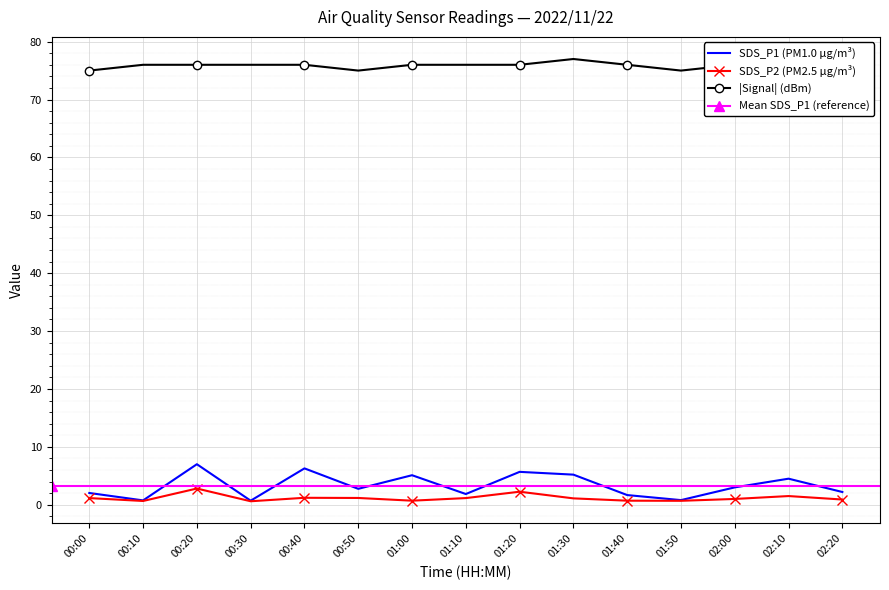

Reading left to right, transcribe all the data shown in this chart.

Signal: 75.0	76.0	76.0	76.0	76.0	75.0	76.0	76.0	76.0	77.0	76.0	75.0	76.0	75.0	76.0
SDS_P1: 2.0	0.8	7.0	0.7	6.3	2.8	5.1	1.9	5.7	5.2	1.7	0.8	3.0	4.5	2.2
SDS_P2: 1.1	0.7	2.8	0.6	1.2	1.2	0.7	1.1	2.2	1.1	0.7	0.7	1.0	1.5	0.9